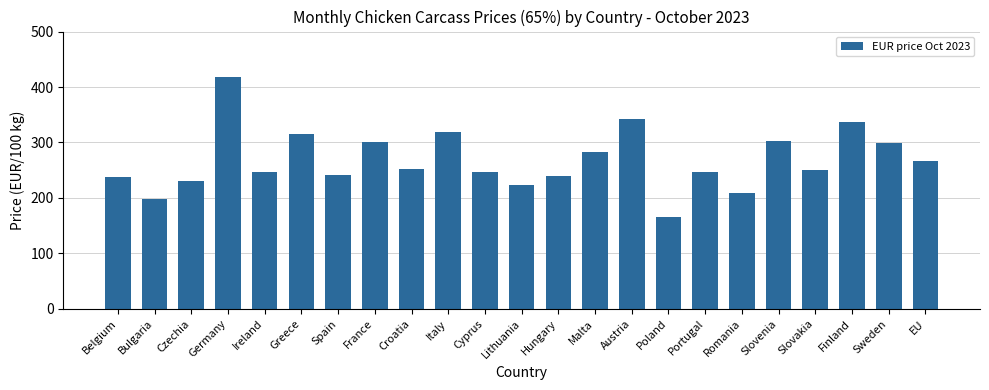

Which label corresponds to the smallest value in the chart?

Poland